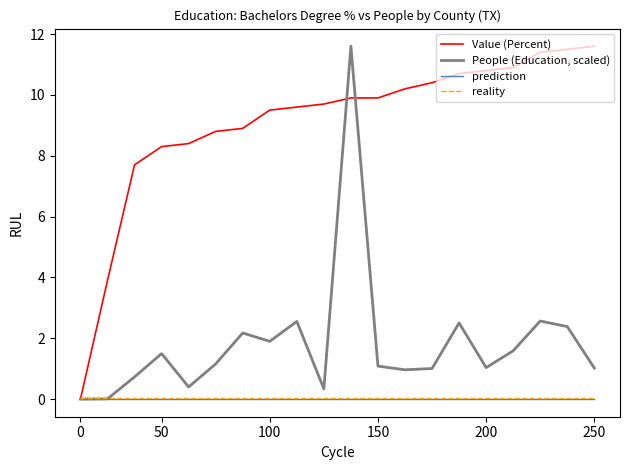

Which series has the largest total across all categories?

Value (Percent)